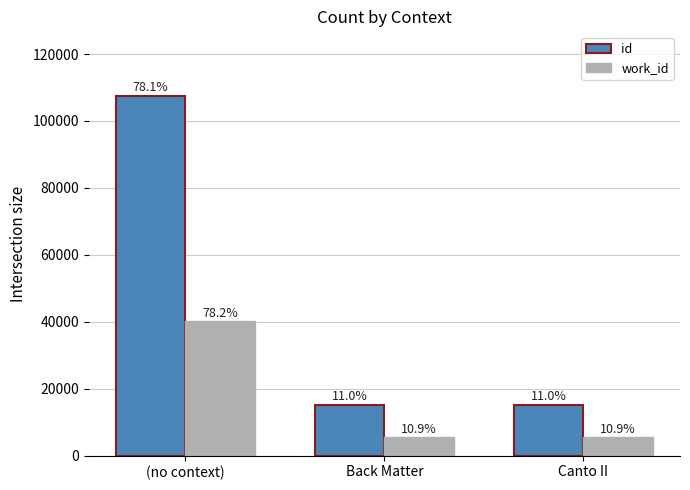

How many bars are there in total?

6